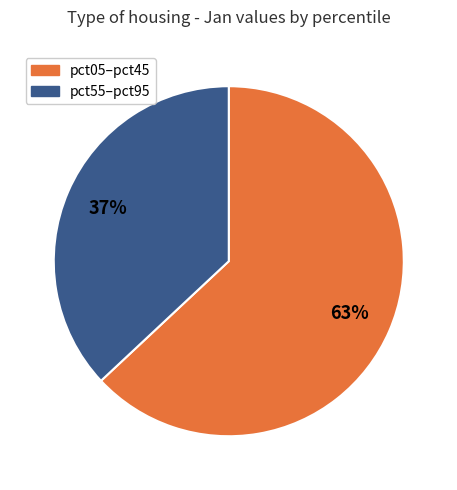

To the nearest percent, what is the average slice percentage?

50%